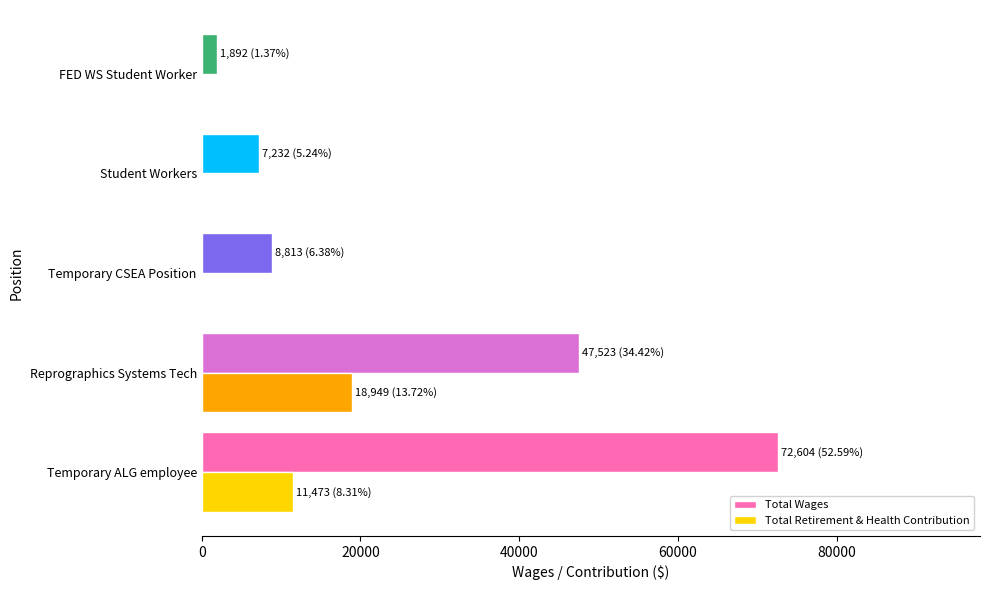

What is the highest value of the Total Retirement & Health Contribution series?

18949